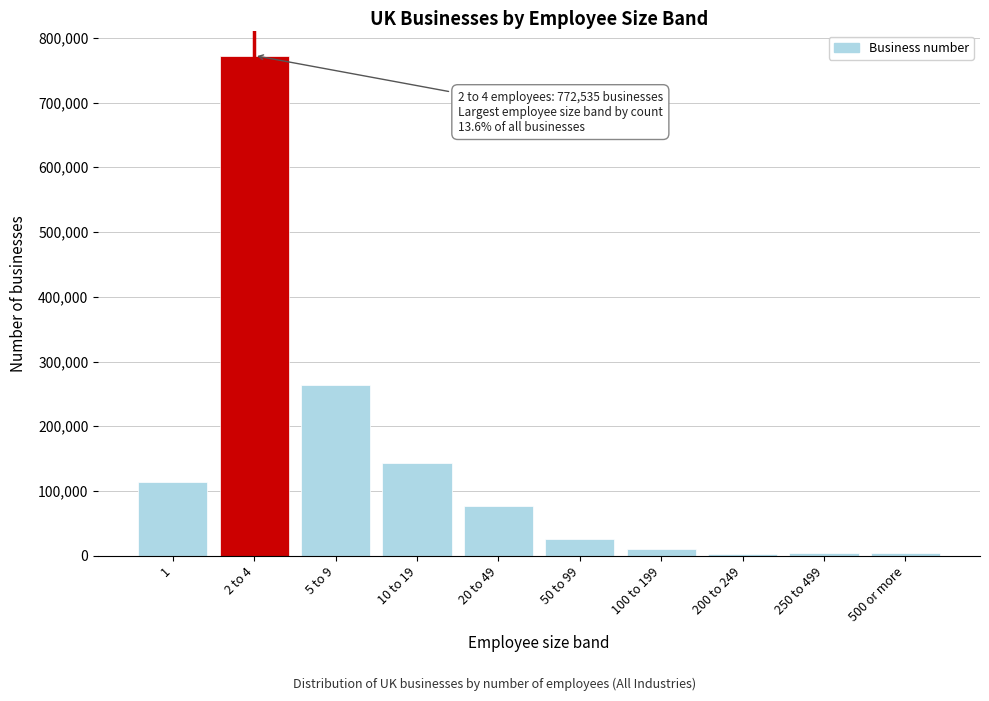

What is the maximum value shown in the chart?

772535